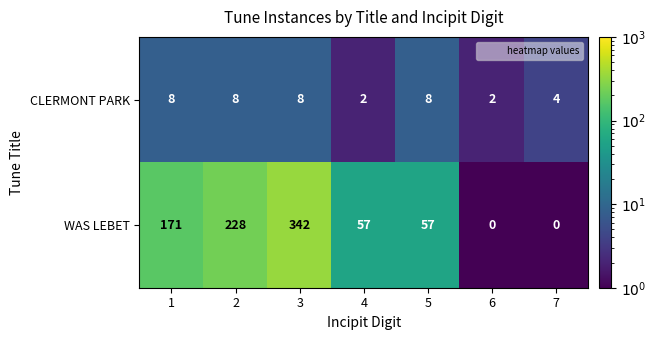

How many series are shown in this chart?

2